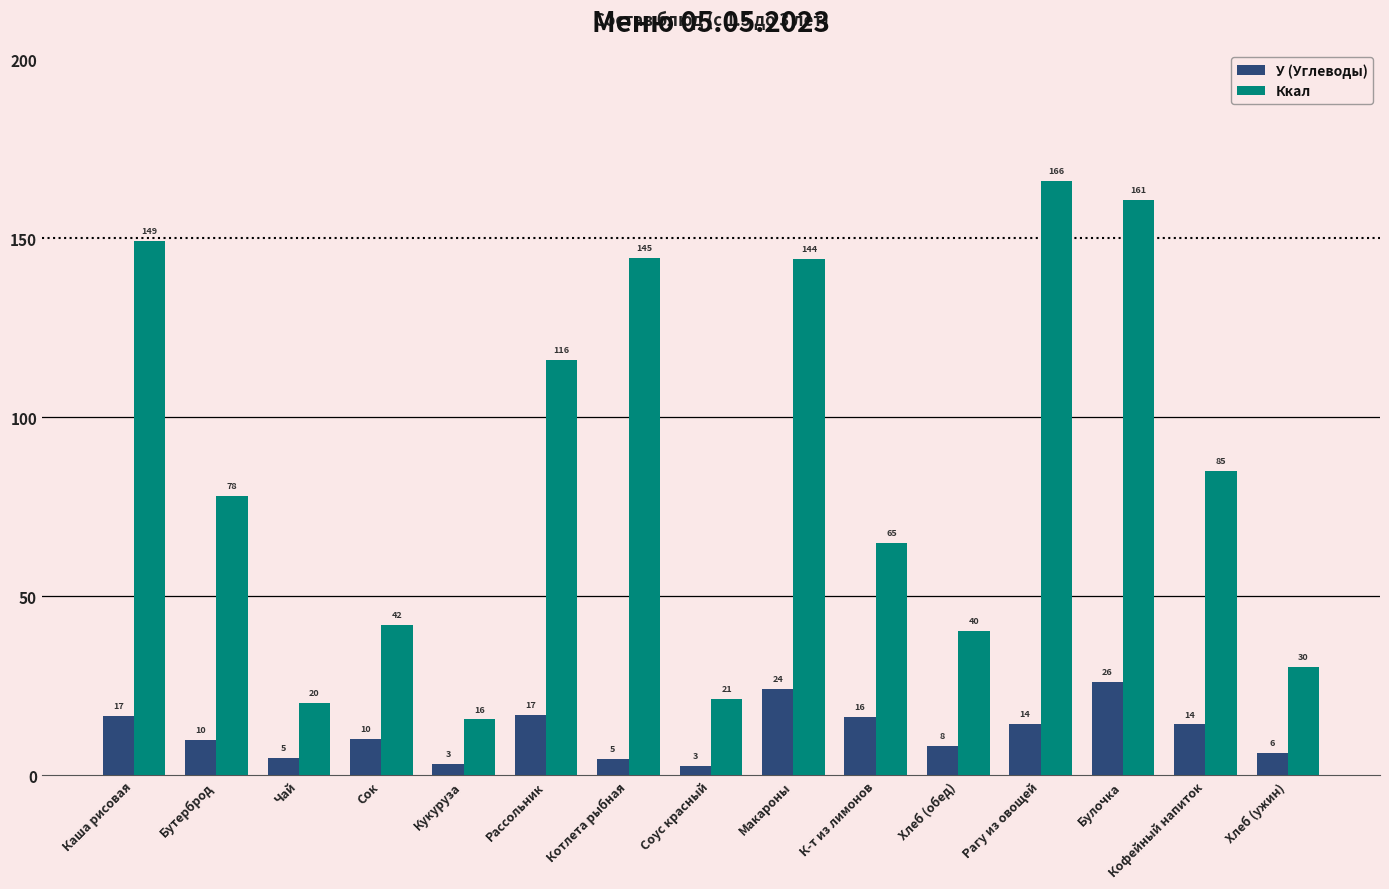

True or false: Ккал has a value of 63.8 at Булочка.

False